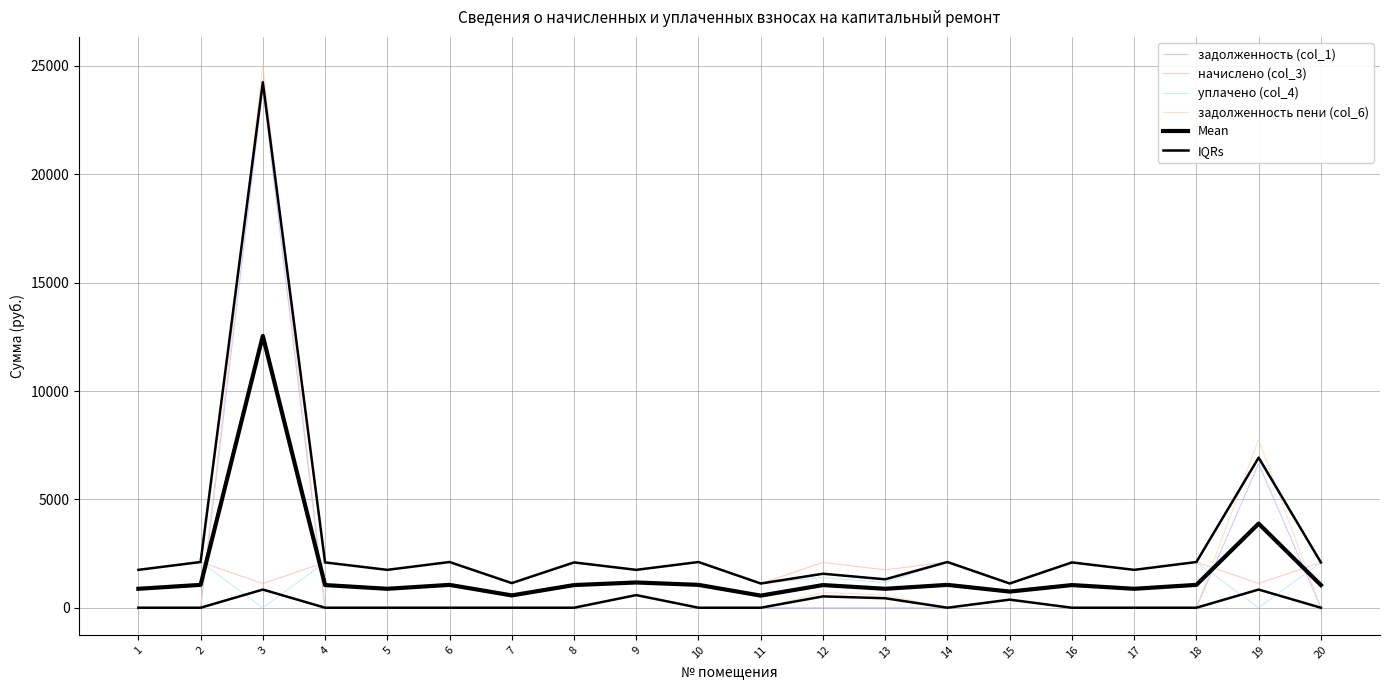

What is the difference between the Mean values at 1 and 4?

171.4